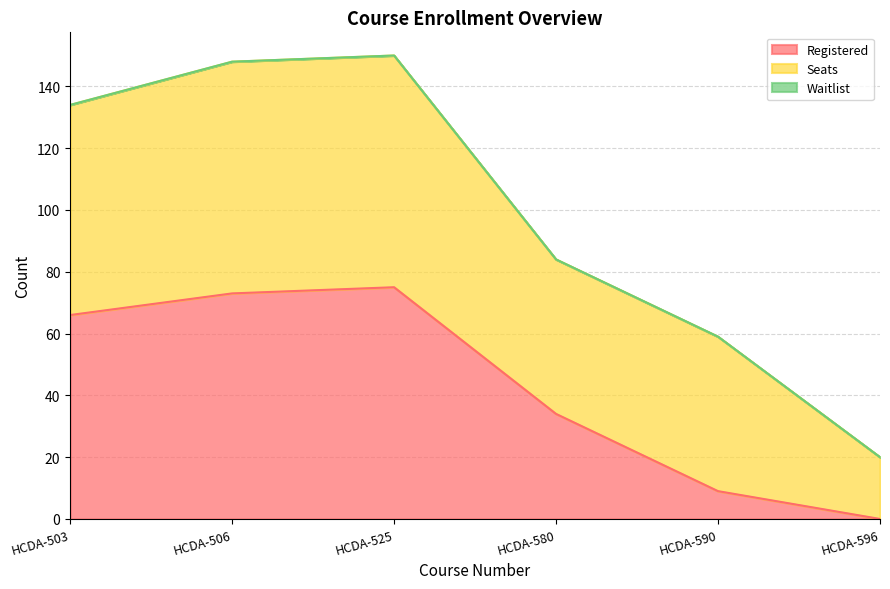

Reading right to left, what are all the values shown in this chart?

Registered: 0	9	34	75	73	66
Seats: 20	50	50	75	75	68
Waitlist: 0	0	0	0	0	0